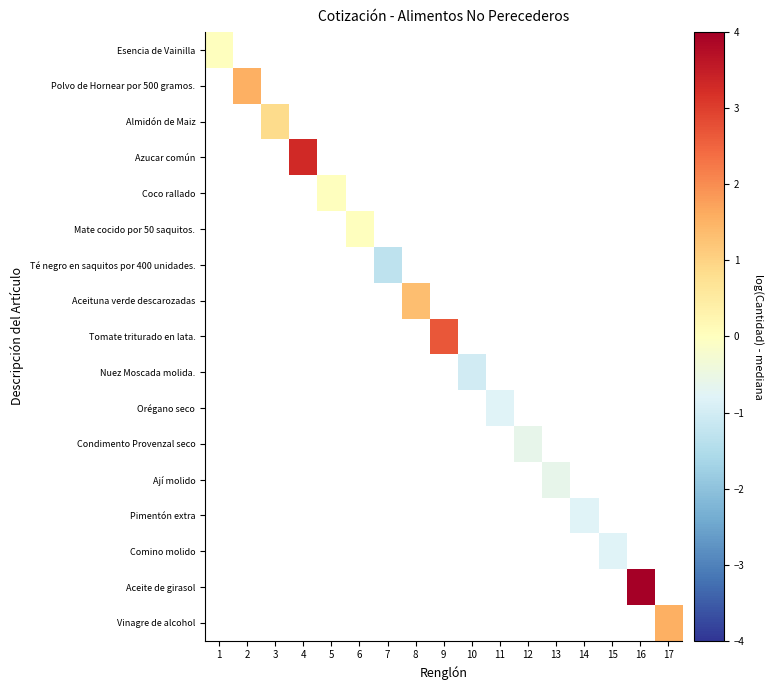

Is the value of Coco rallado at 8 greater than the value of Té negro en saquitos por 400 unidades. at 8?

No